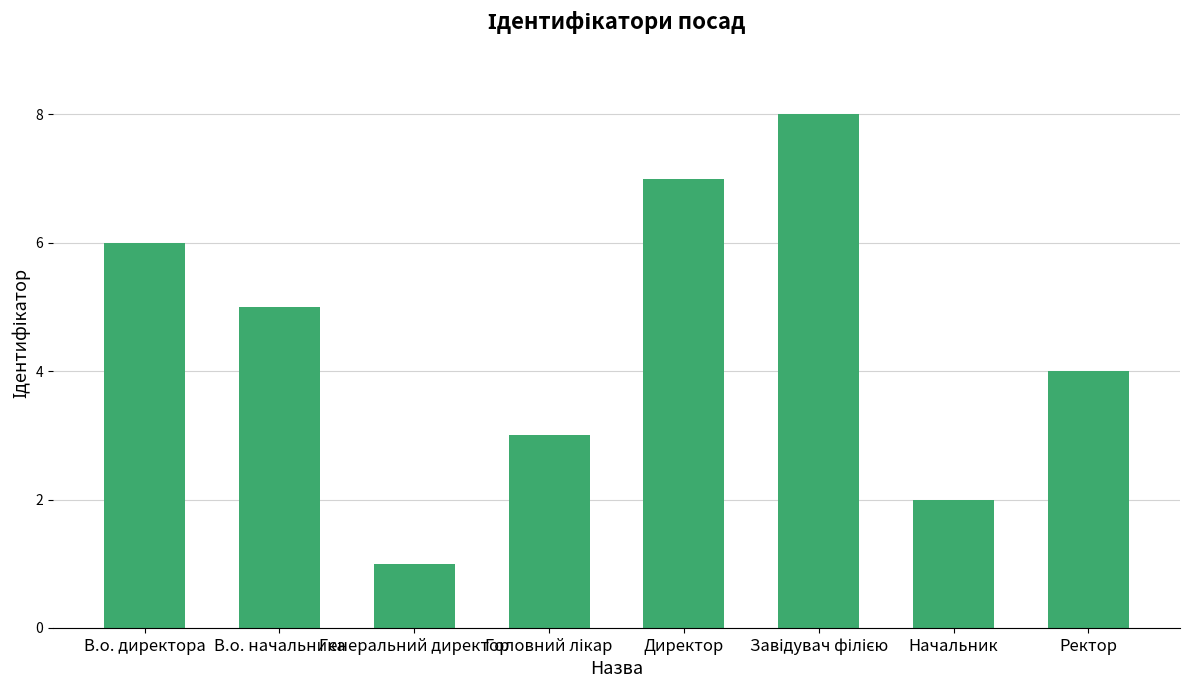

Approximately how many times larger is the value at Начальник compared to Ректор?

0.5